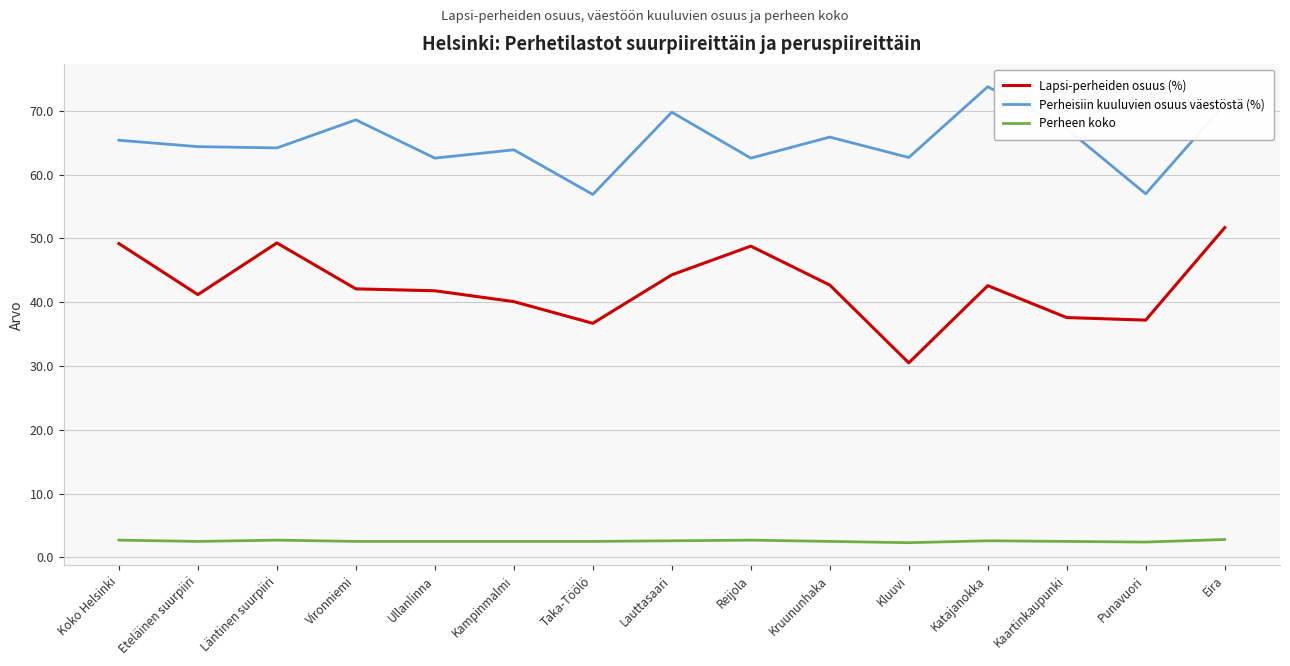

Is it true that Perheen koko equals 2.7 at Reijola?

True